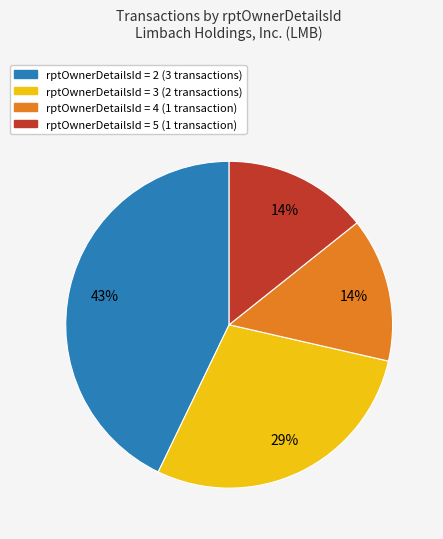

To the nearest percent, what is the difference between the largest and smallest slice percentages?

29%